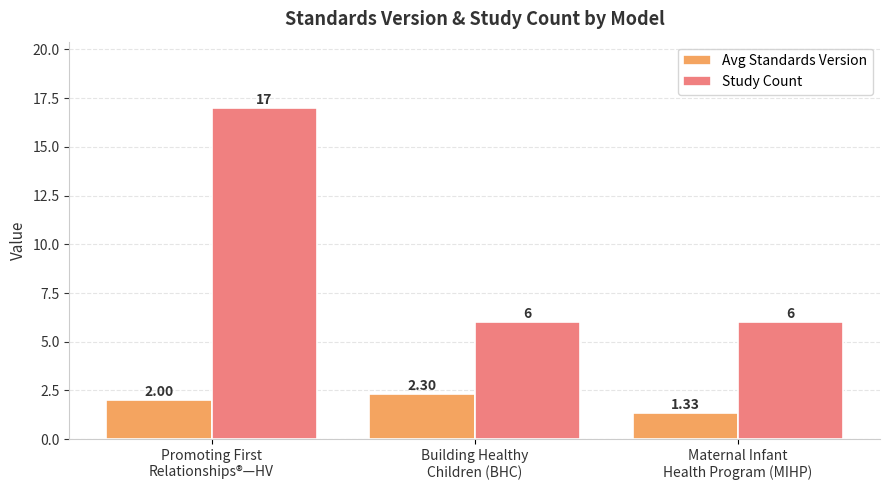

What are all the series names shown in the legend?

Avg Standards Version, Study Count